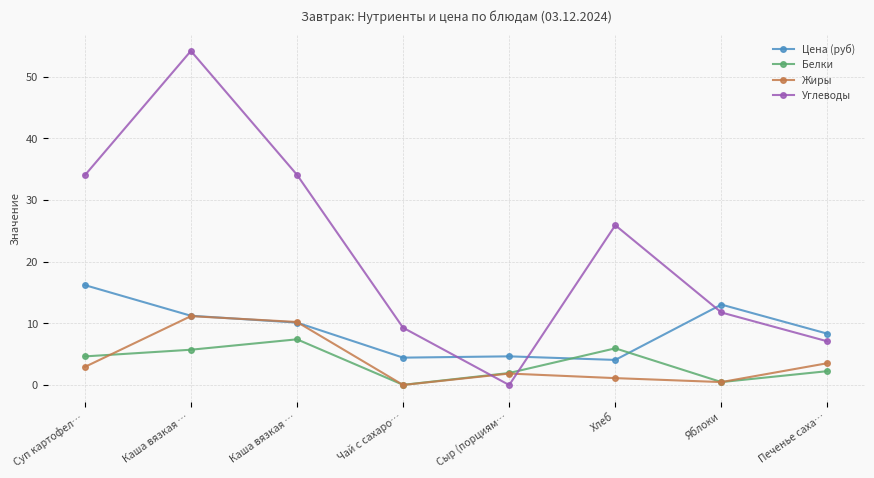

List the labels in order of Жиры value, largest first.

Каша вязкая …, Каша вязкая …, Печенье саха…, Суп картофел…, Сыр (порциям…, Хлеб, Яблоки, Чай с сахаро…